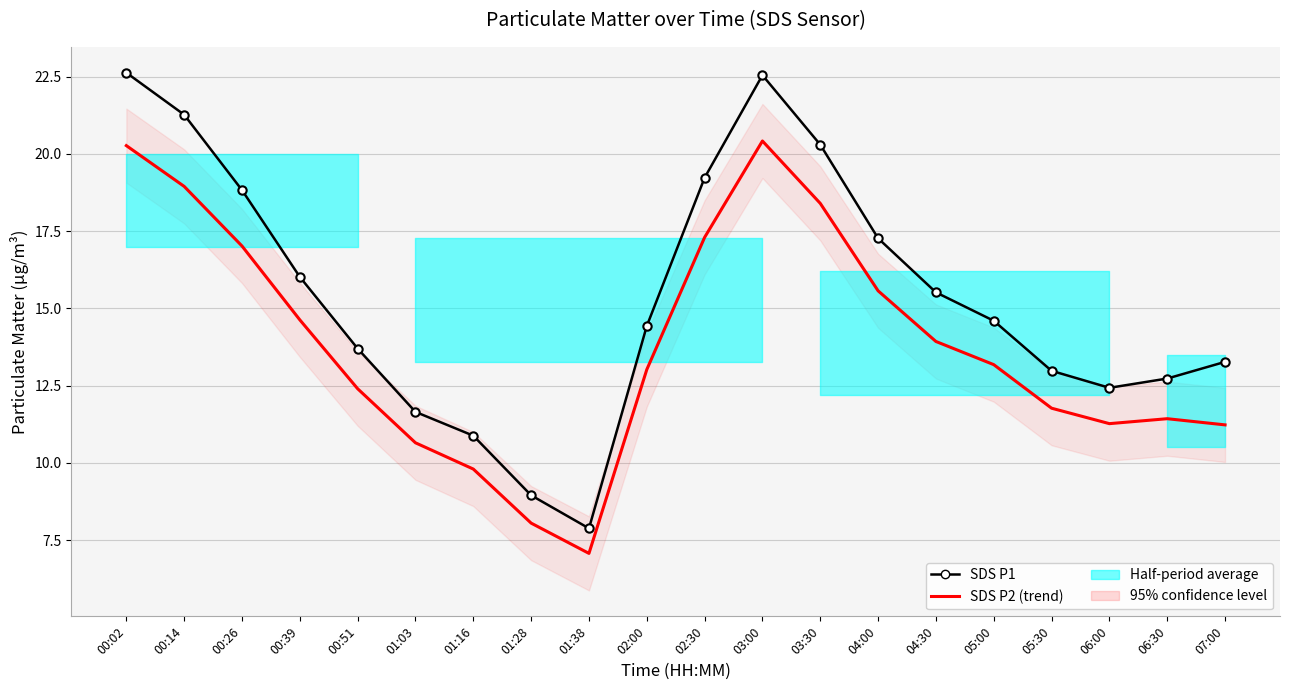

What is the difference between the second highest and second lowest values in the SDS P2 (trend) series?

12.2